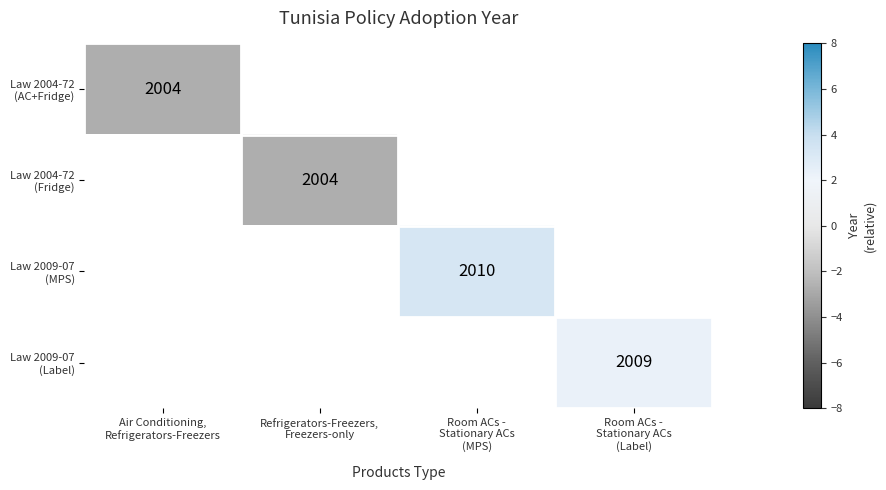

The value of Law 2009-07 (Label) at Room ACs - Stationary ACs (Label) is 1.1. True or false?

False